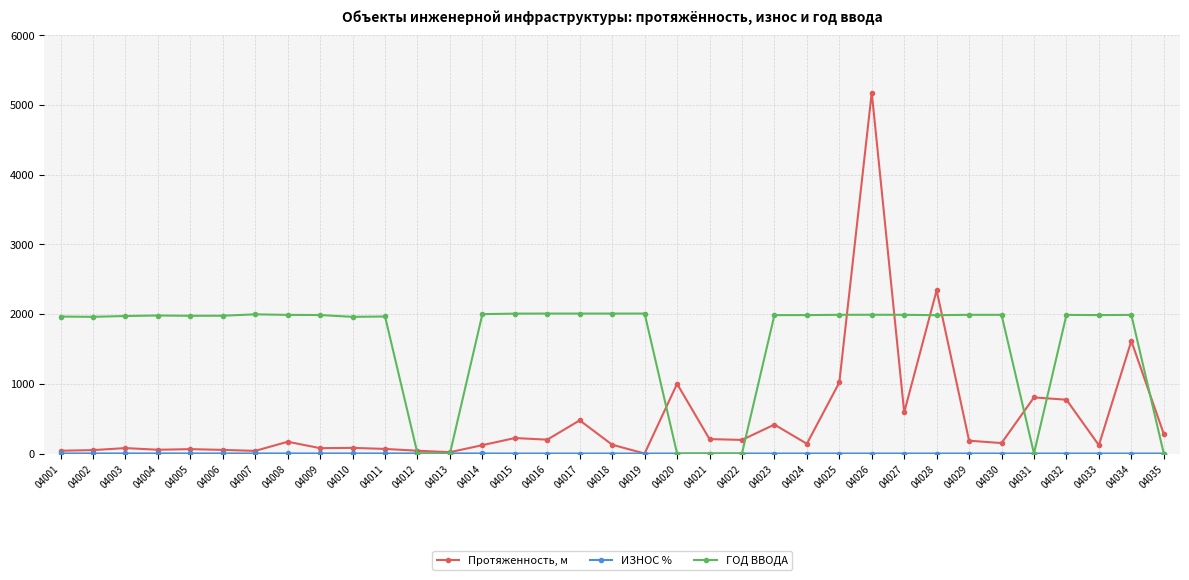

How many distinct data groups are displayed?

3